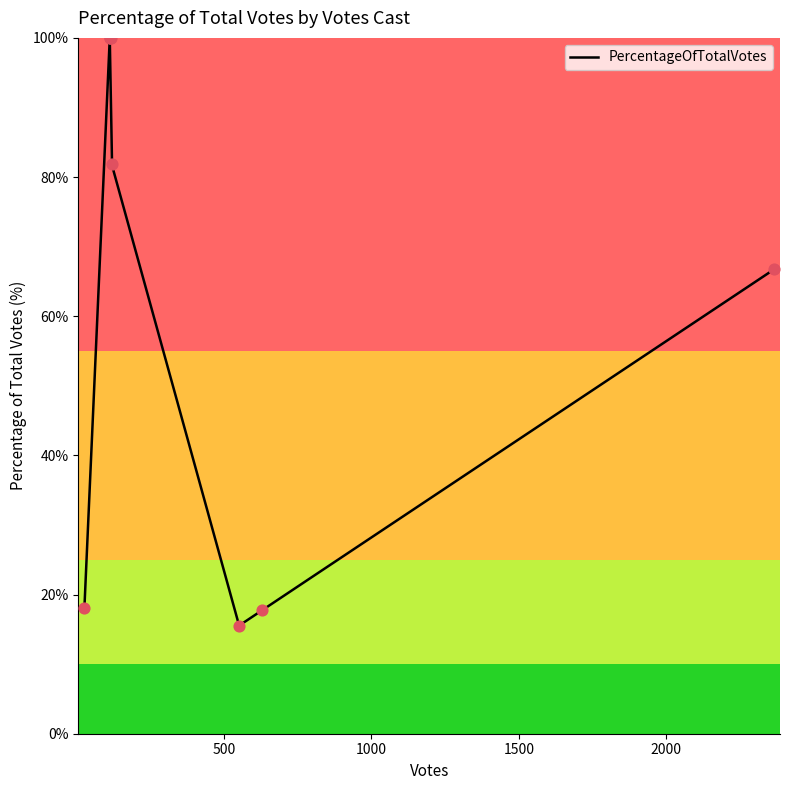

What is the ratio of the value at 112 to the value at 118?

1.2